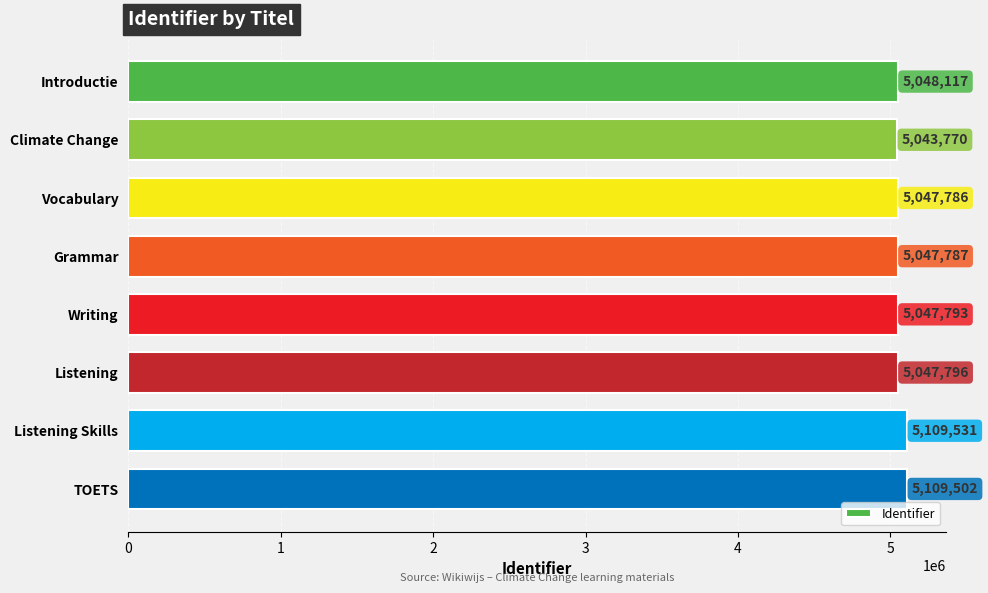

Reading bottom to top, list all the values displayed in this chart.

5109502	5109531	5047796	5047793	5047787	5047786	5043770	5048117